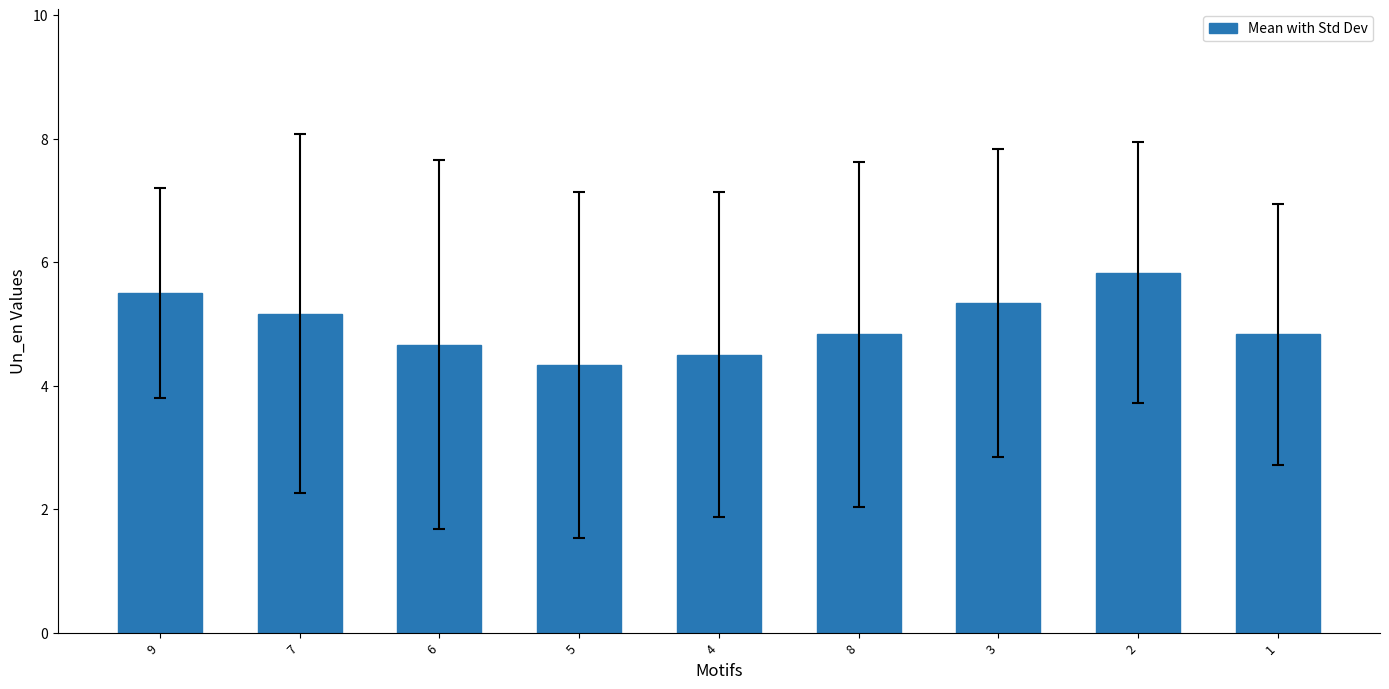

Count the values in the range 4 to 5.

5